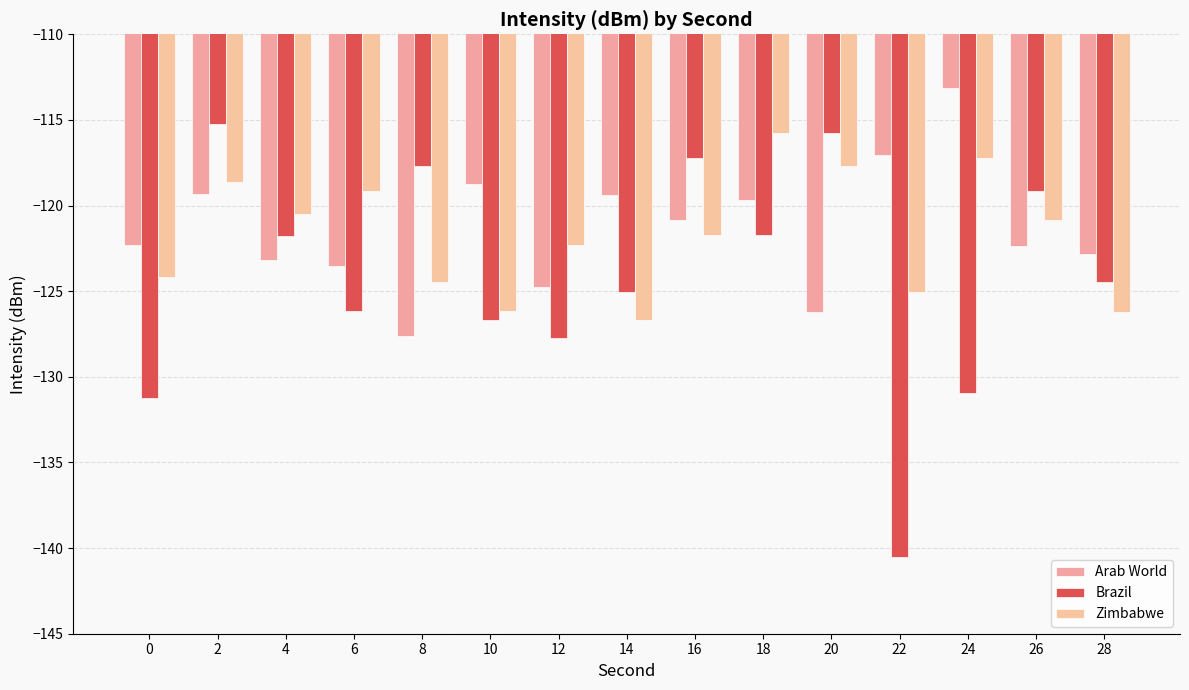

The Zimbabwe series shows -211.2 at 16. True or false?

False